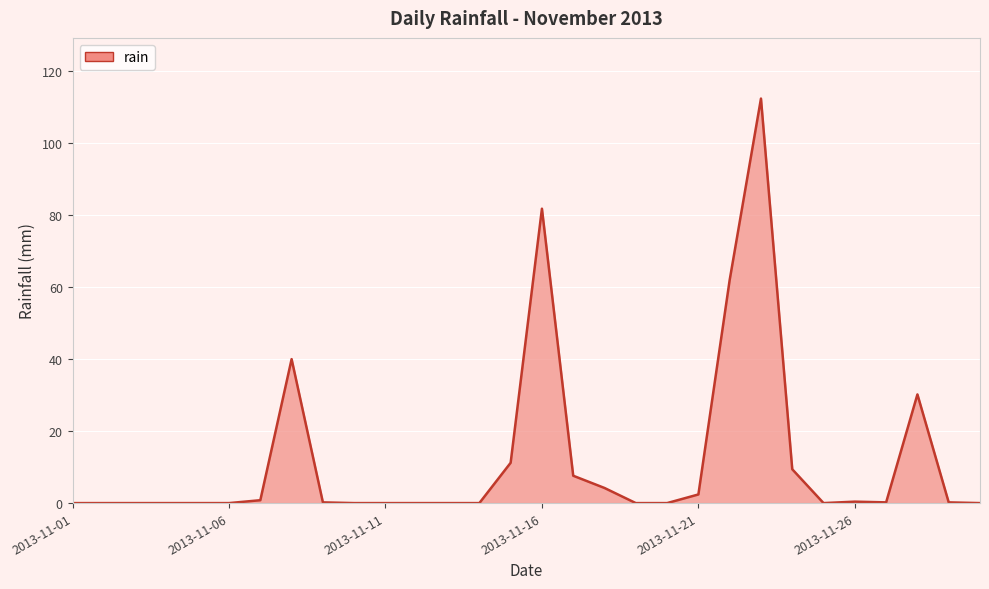

What is the maximum value shown in the chart?

112.4